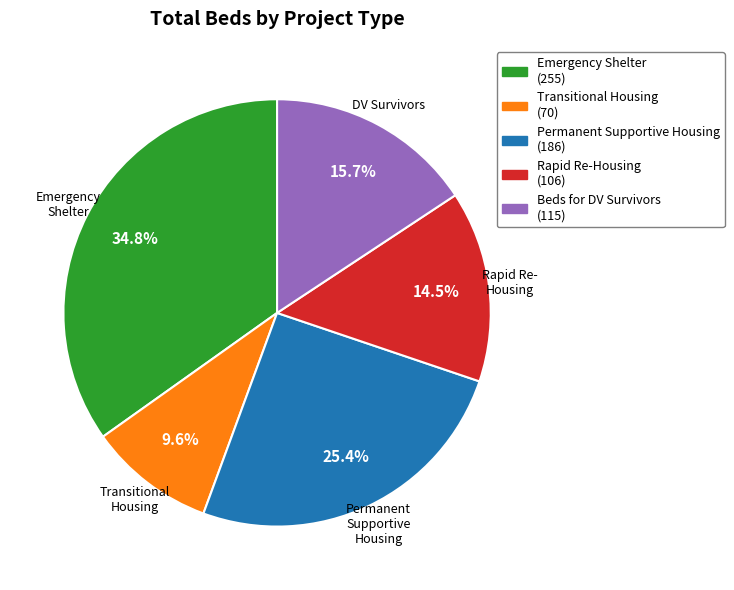

Do Rapid Re-Housing and Beds for DV Survivors together represent more than half of the pie?

No